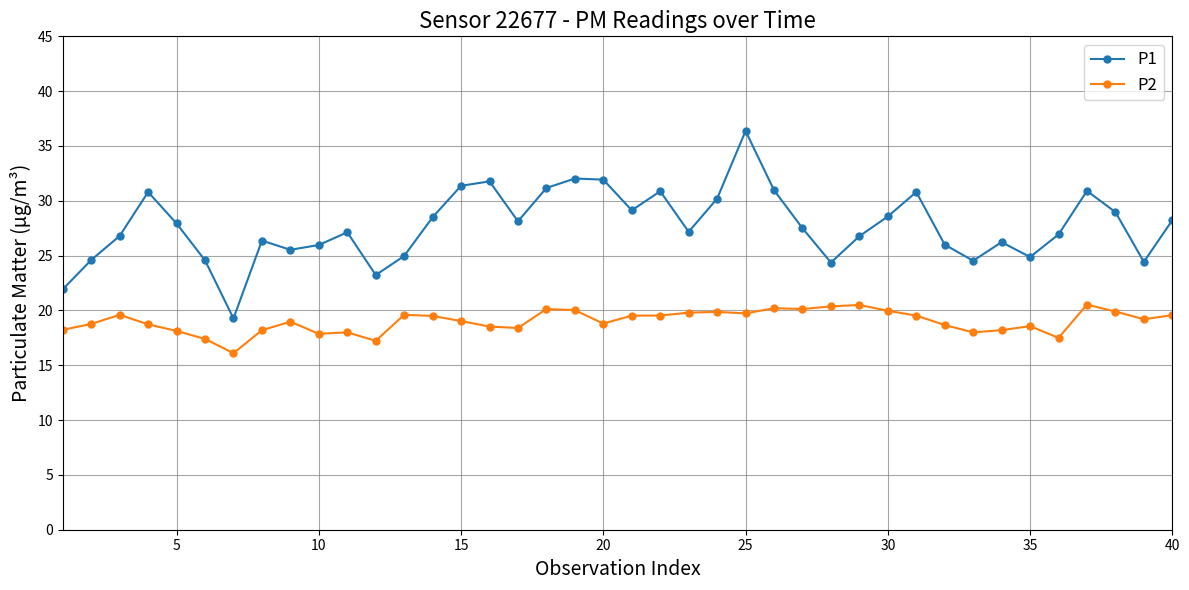

Rank the series by their maximum value, from highest to lowest.

P1, P2